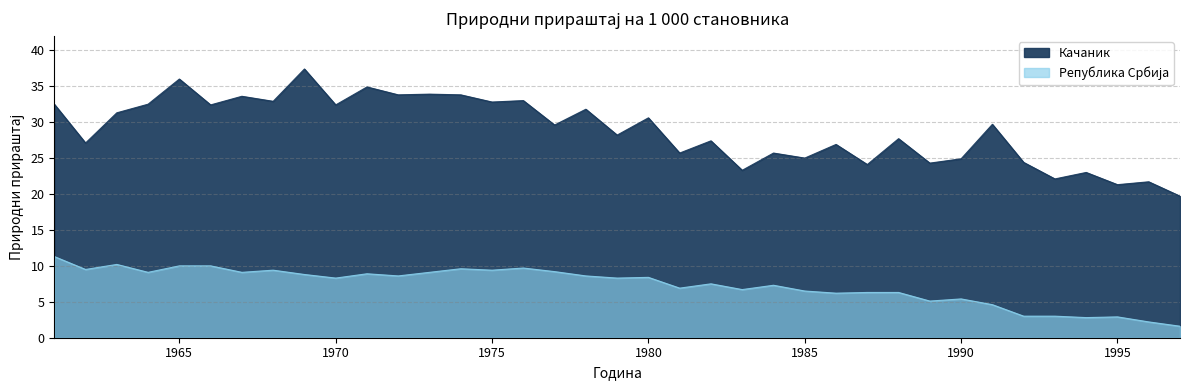

Rank the series at 1961 from highest to lowest value.

Качаник, Република Србија